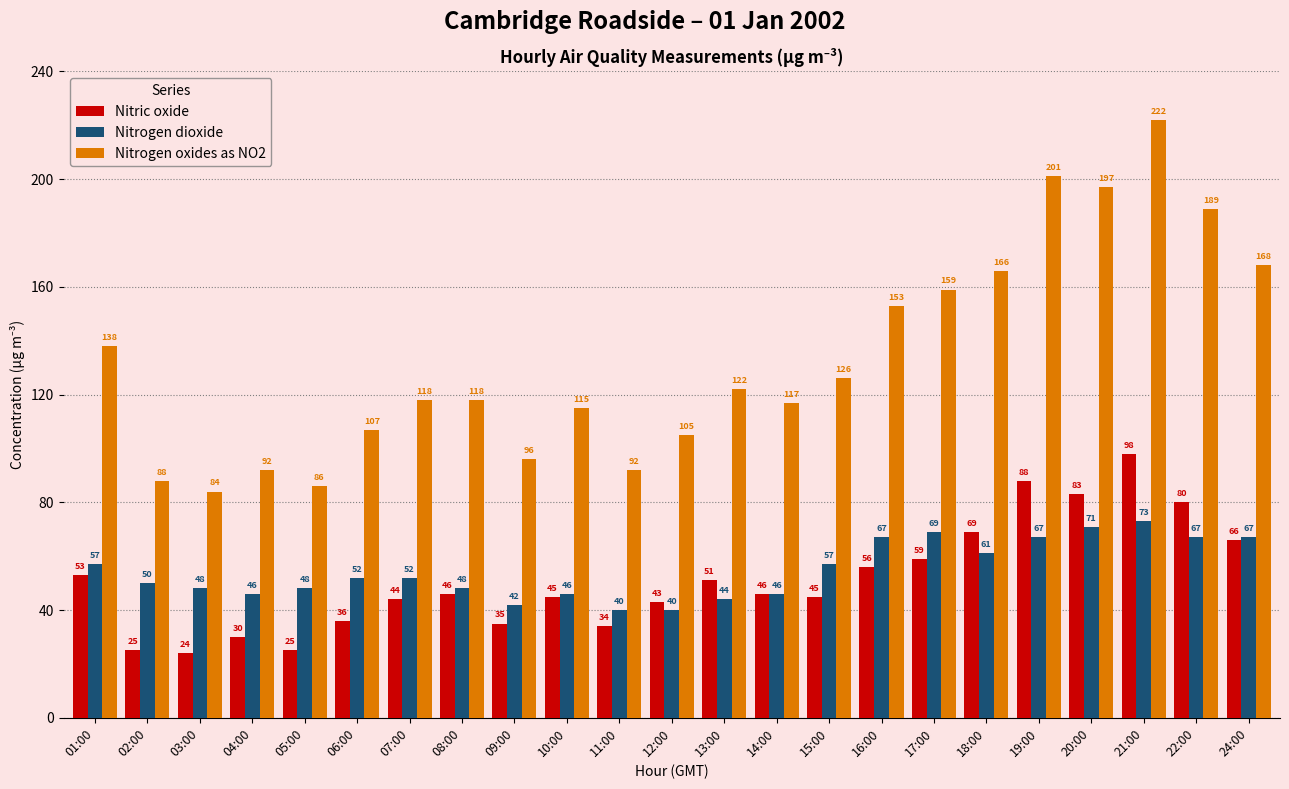

Which category has the highest value across all series?

21:00